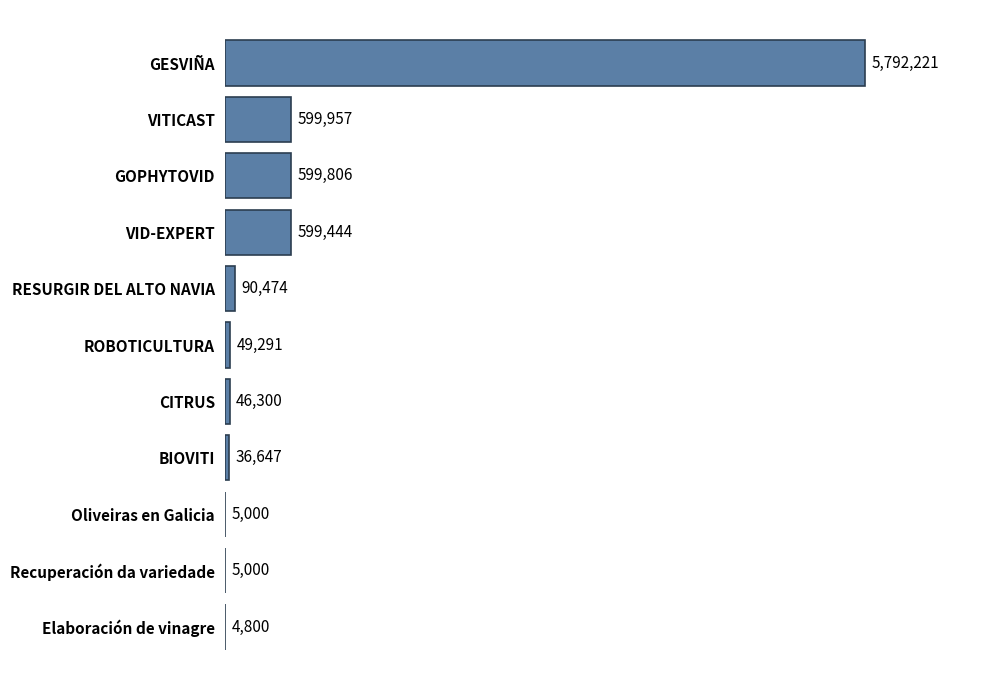

At which label is the value closest to 2898510?

VITICAST